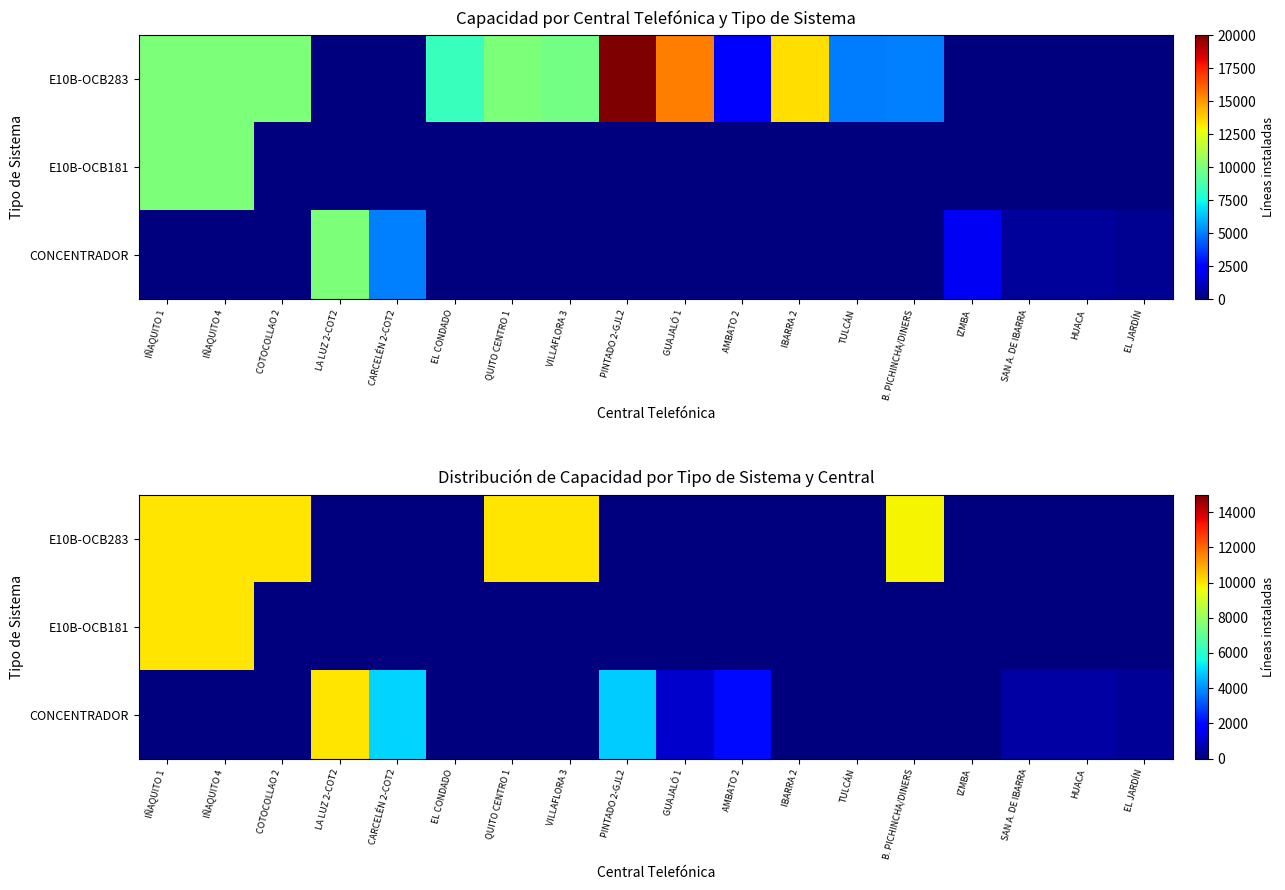

Between QUITO CENTRO 1 and IBARRA 2, which series saw the biggest shift?

E10B-OCB283